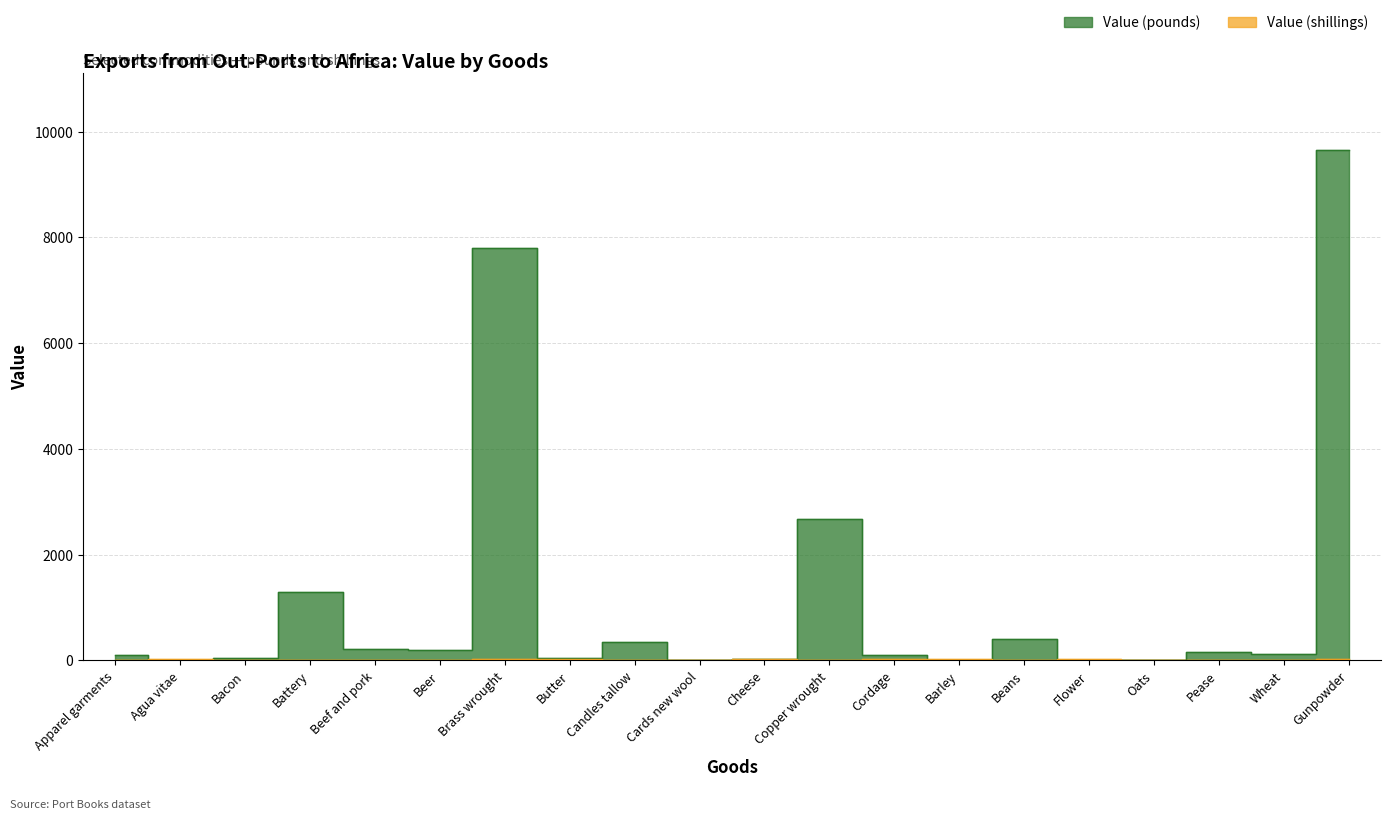

Reading left to right, extract all data points from this chart.

Value (pounds): Apparel garments=96	Agua vitae=3	Bacon=37	Battery=1292	Beef and pork=206	Beer=186	Brass wrought=7790	Butter=39	Candles tallow=338	Cards new wool=8	Cheese=22	Copper wrought=2679	Cordage=105	Barley=1	Beans=401	Flower=9	Oats=9	Pease=160	Wheat=122	Gunpowder=9661
Value (shillings): Apparel garments=10	Agua vitae=19	Bacon=3	Battery=0	Beef and pork=5	Beer=14	Brass wrought=18	Butter=19	Candles tallow=3	Cards new wool=11	Cheese=16	Copper wrought=3	Cordage=16	Barley=19	Beans=14	Flower=15	Oats=1	Pease=10	Wheat=6	Gunpowder=15